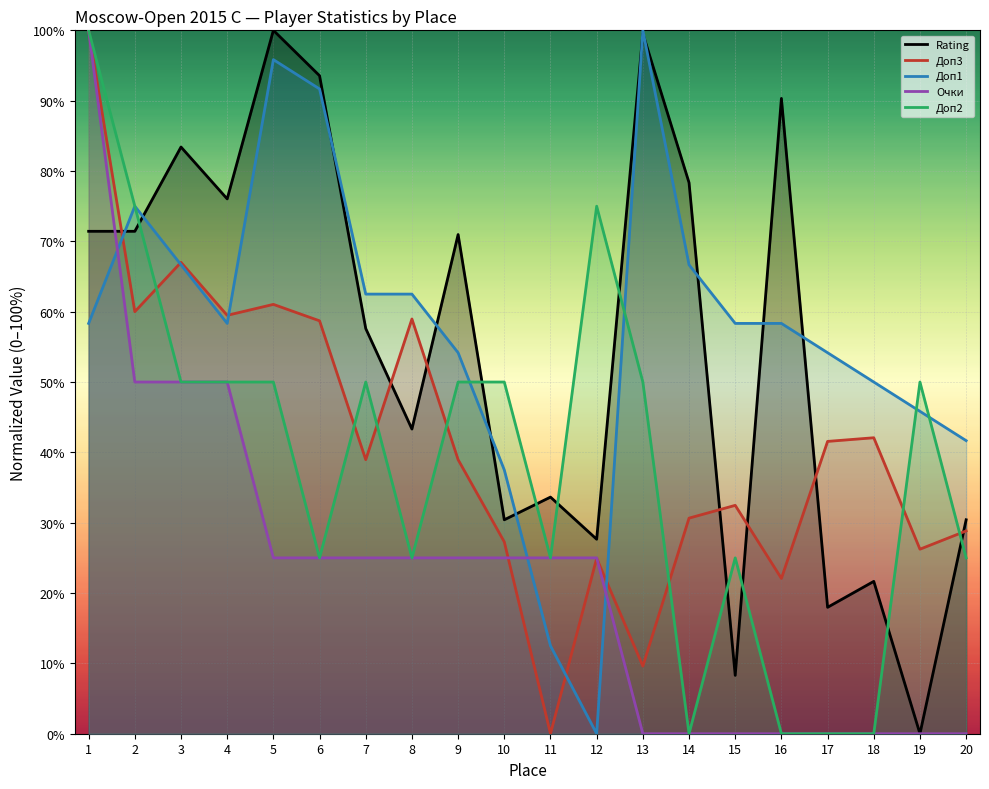

What value does the Доп1 series have at 1?

0.6